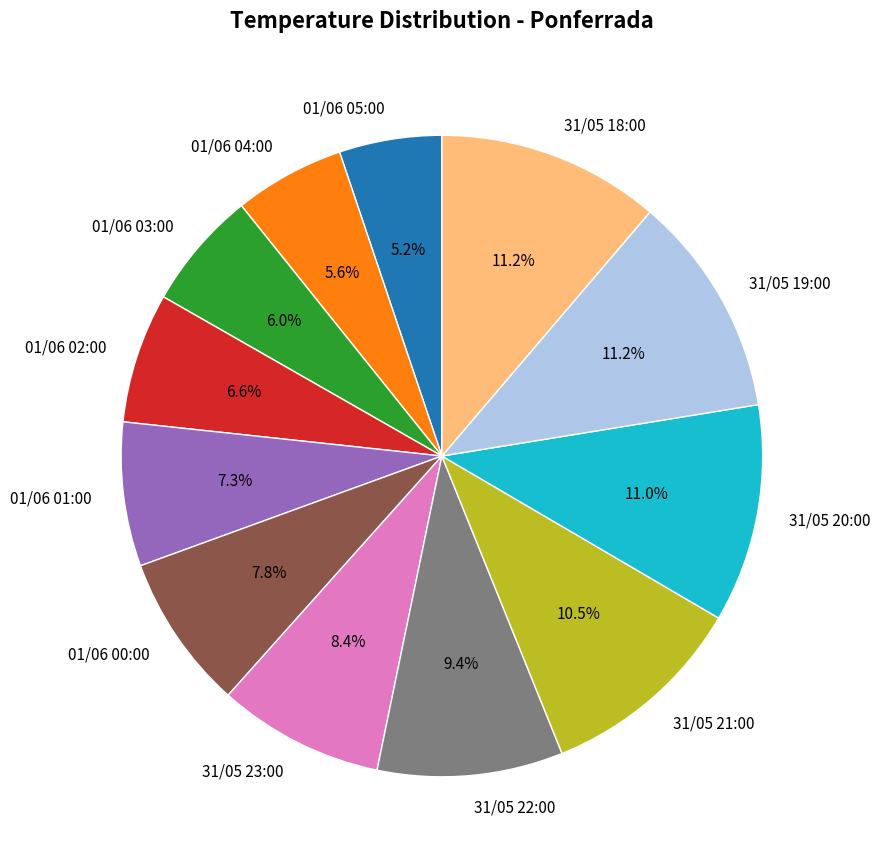

To the nearest percent, what percentage of the pie is 01/06 00:00?

8%